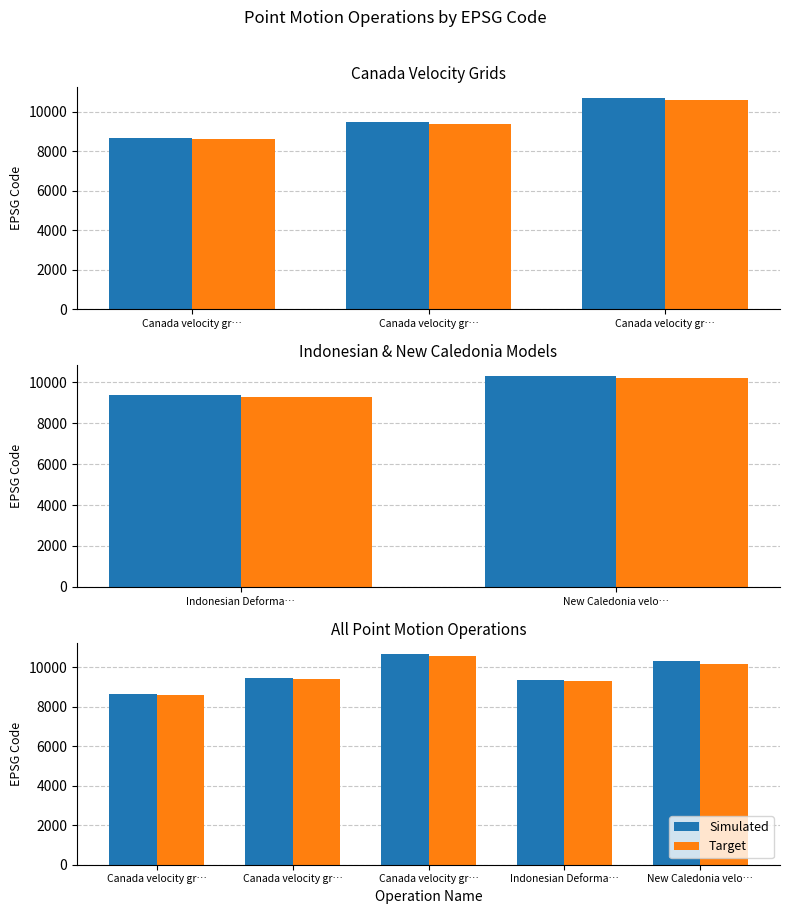

Reading left to right, extract all data points from this chart.

Simulated: 8676	9483	10707	9375	10323
Target: 8600	9400	10600	9300	10200